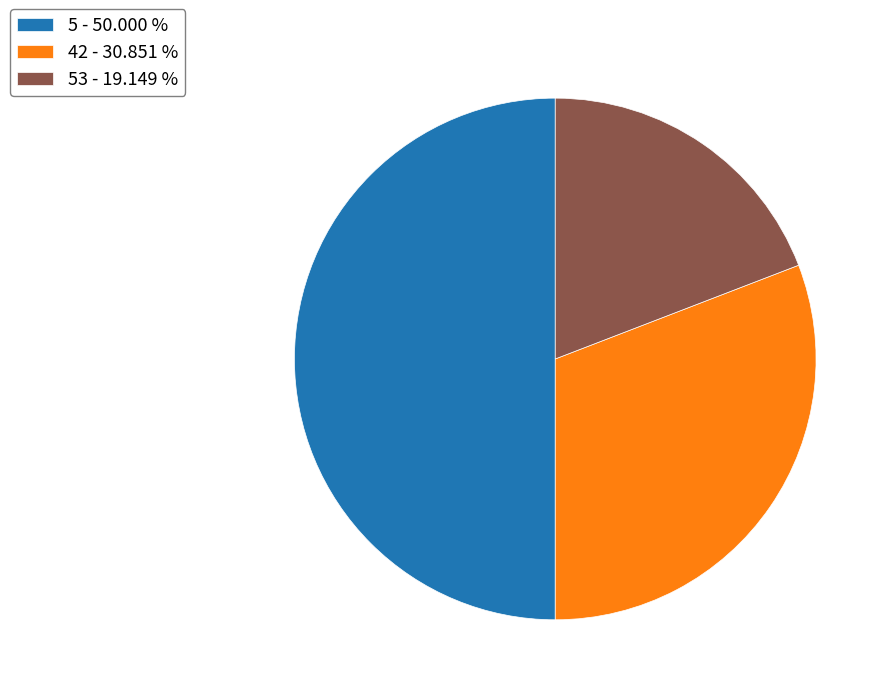

Does 42 - 30.851 % represent more than half of the total?

No